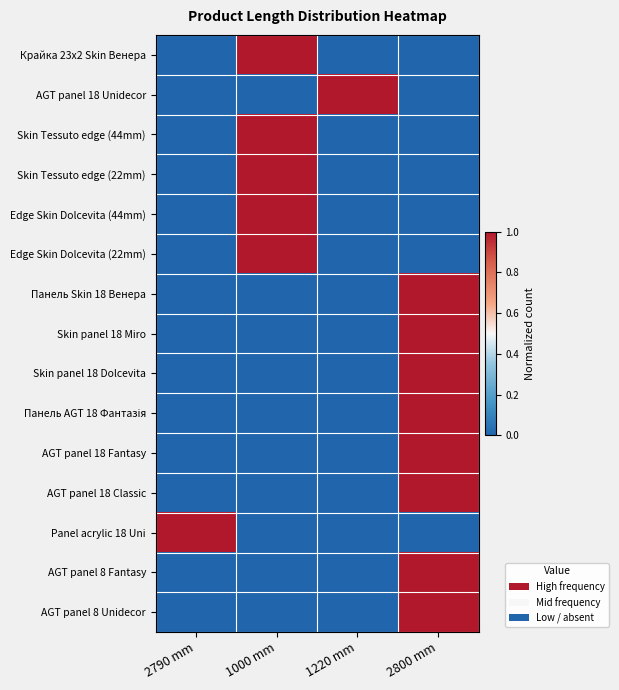

Count the number of categories in the chart.

4